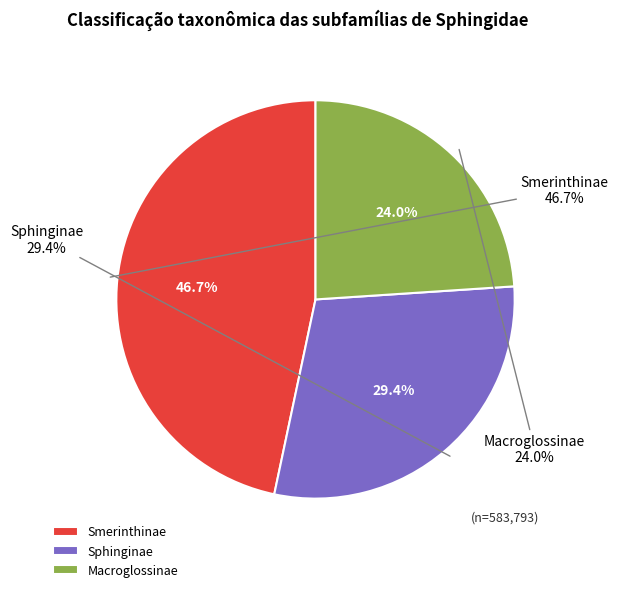

What is the change in value from Sphinginae to Macroglossinae?

-31639